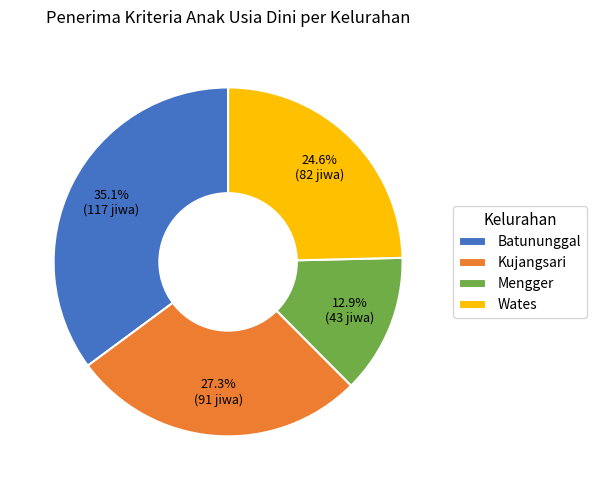

To the nearest percent, what portion does Mengger represent?

13%